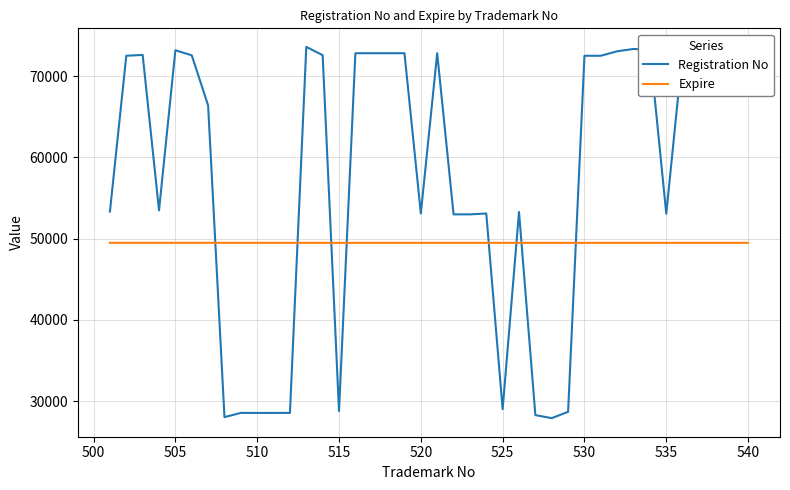

What is the highest value of the Expire series?

49477